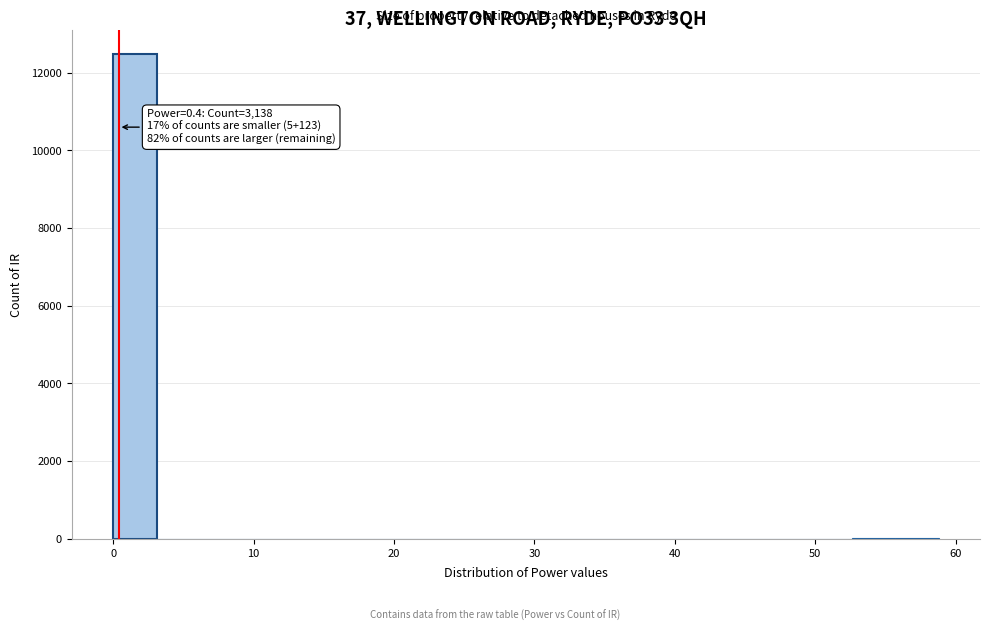

Around what value on the x-axis is the tallest bar? Give the approximate position of its centre, as read against the axis.

2